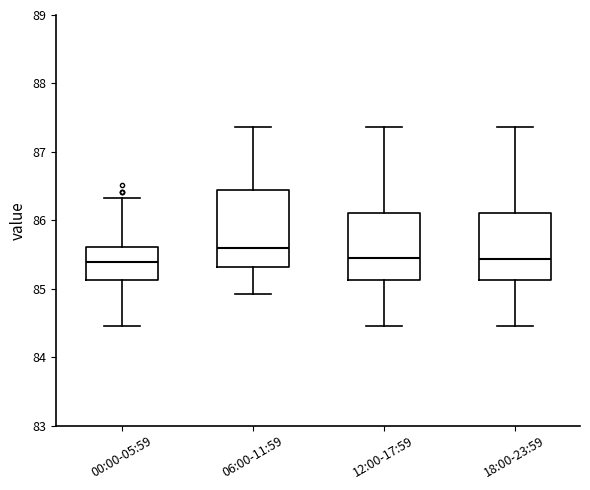

Comparing the boxes themselves (not the whiskers), which one is the tallest?

06:00-11:59